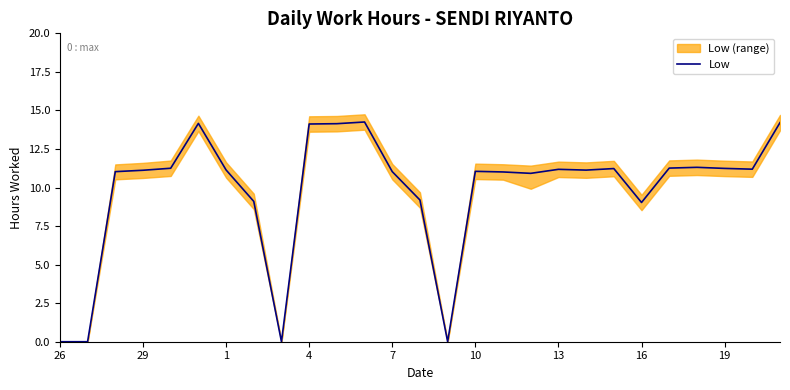

What is the difference between the maximum and minimum values?

14.2